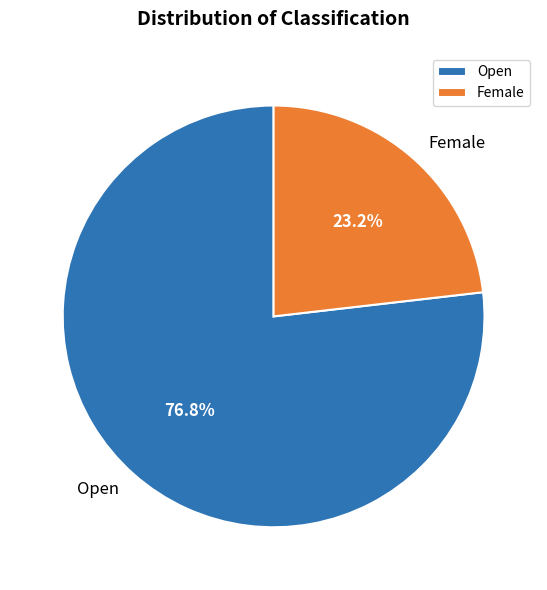

To the nearest percent, what is the difference between the largest and smallest slice percentages?

54%